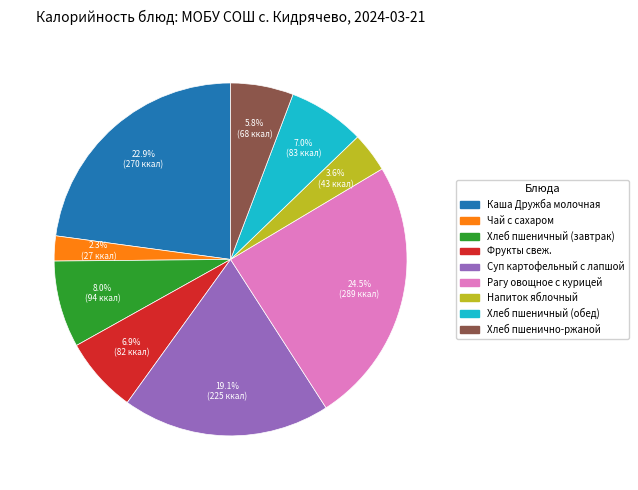

How many segments does this pie chart have?

9